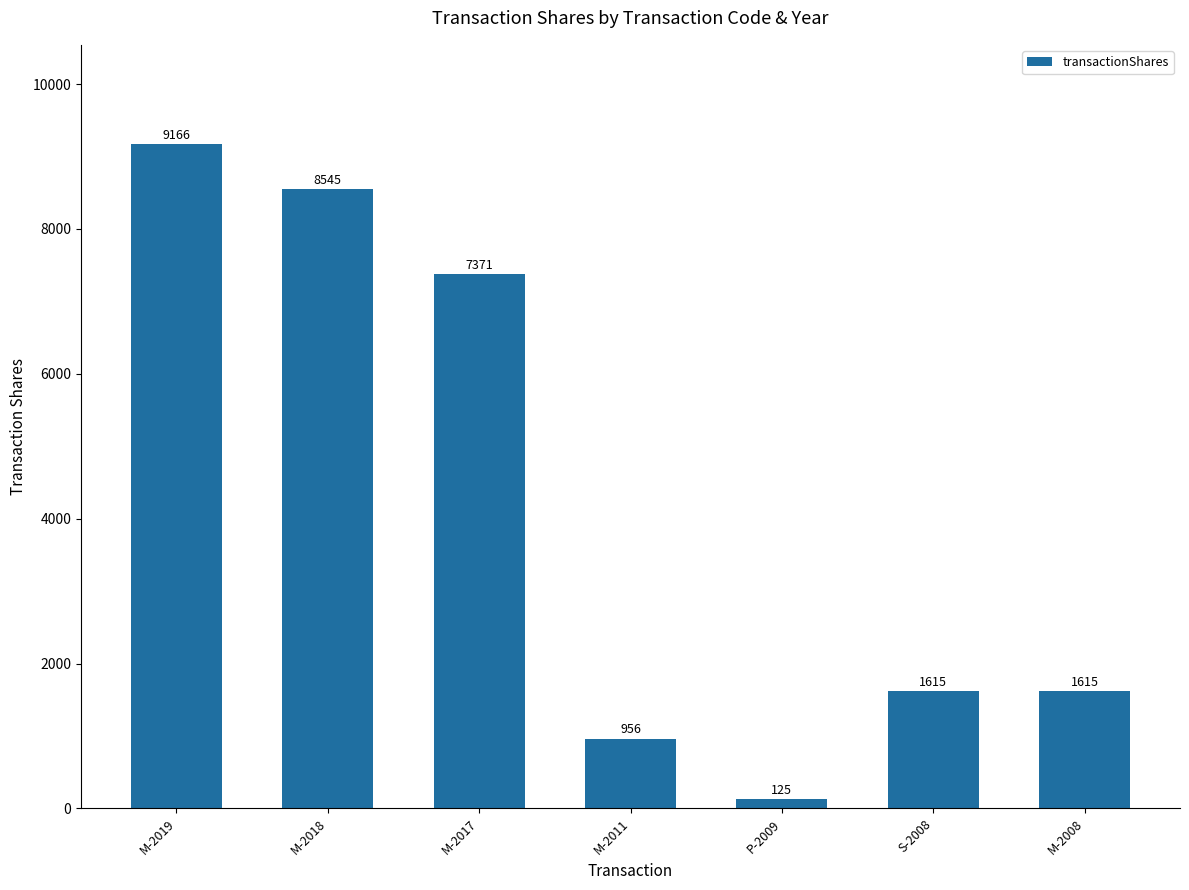

What is the change in value from M-2019 to M-2017?

-1795